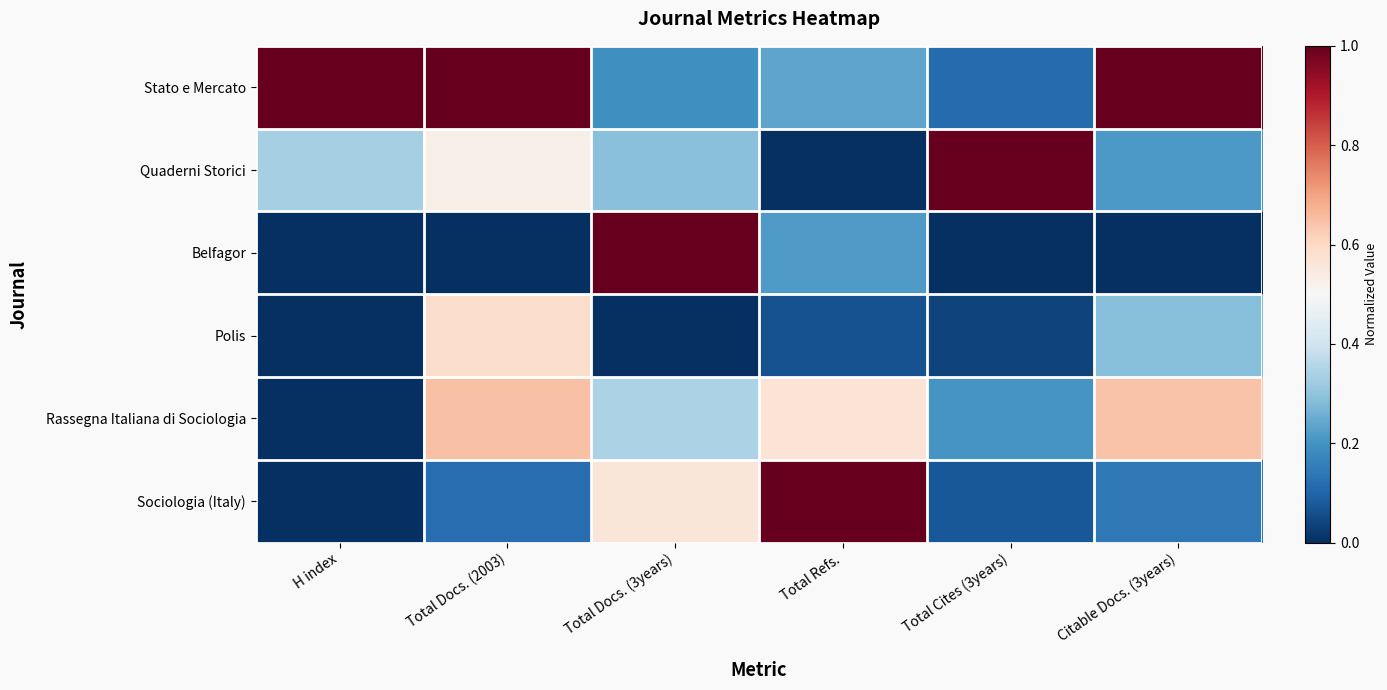

How many categories are shown in the chart?

6